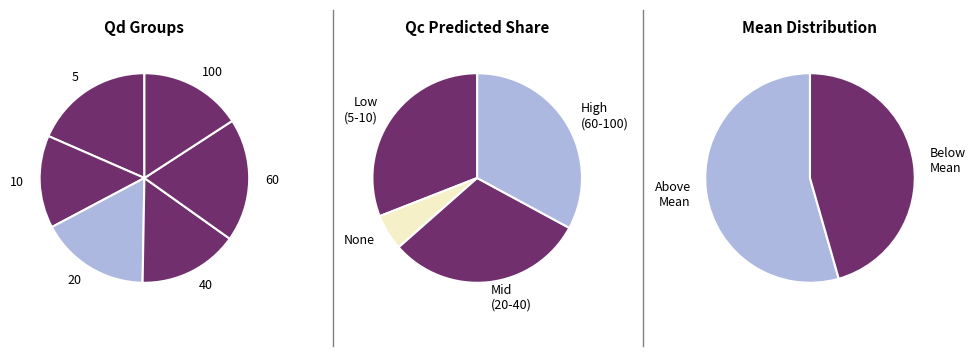

Is the sum of 60 and 5 greater than half?

No